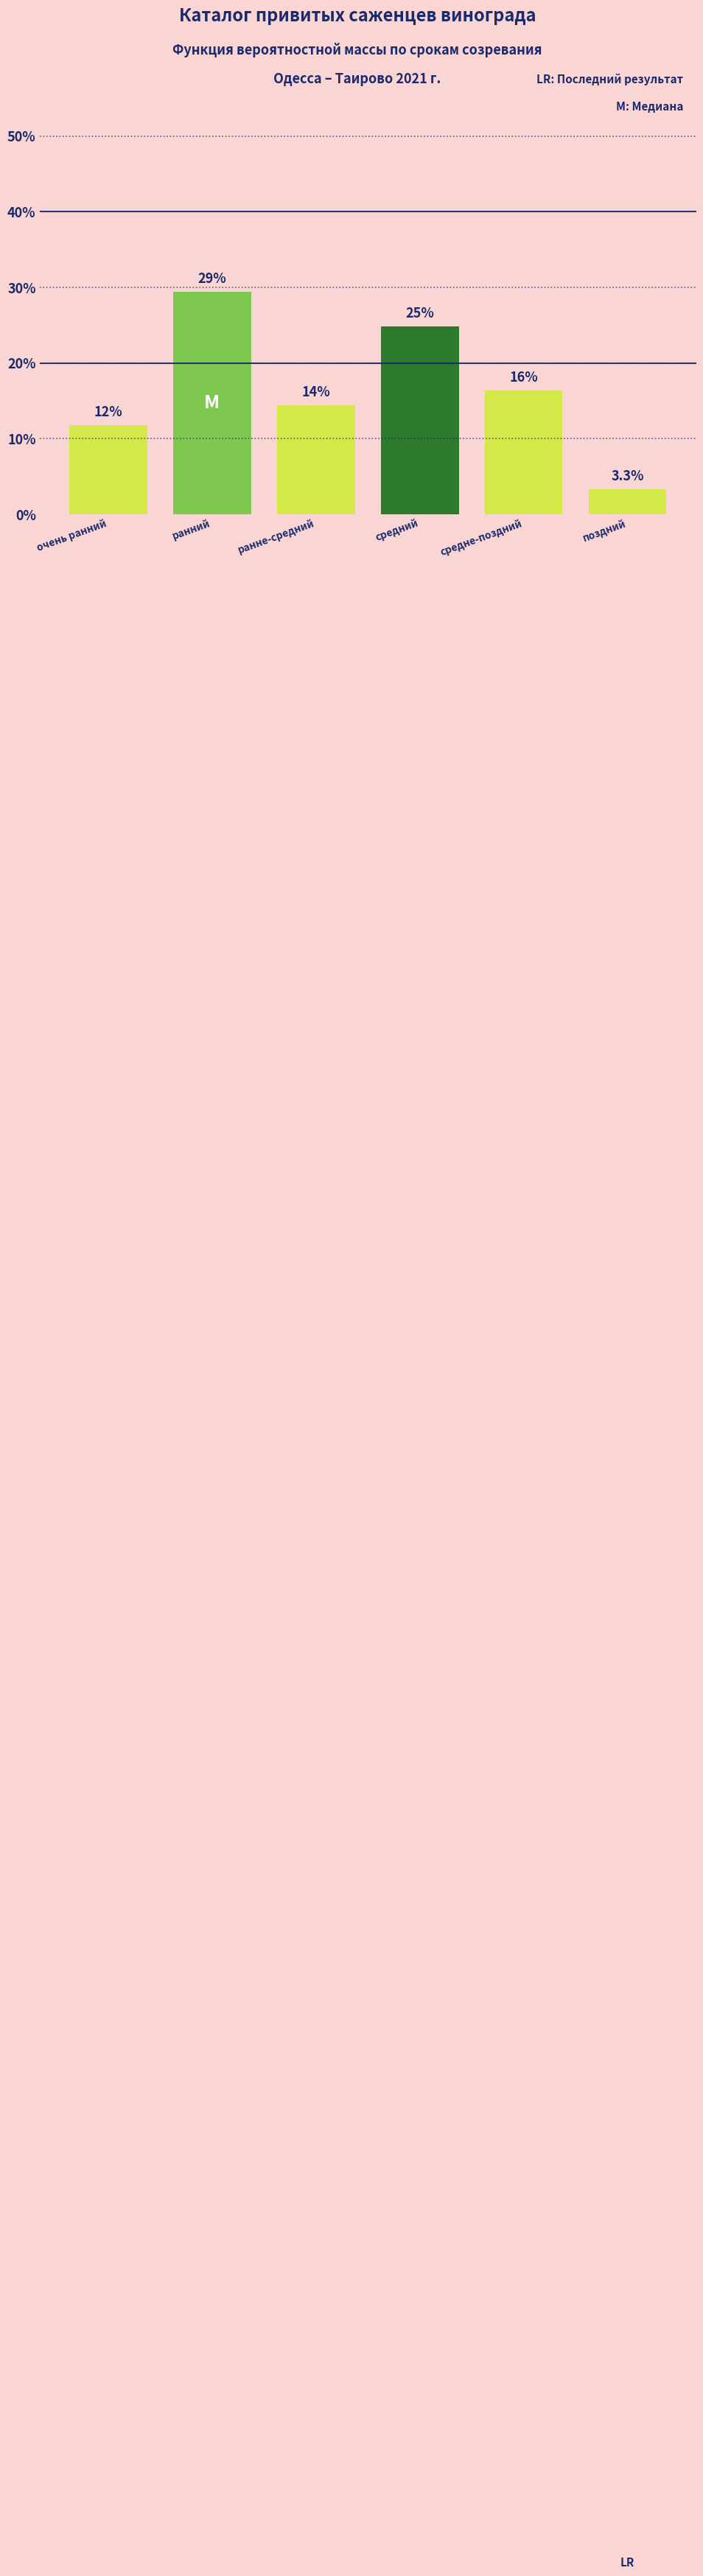

Are the bars horizontal?

No